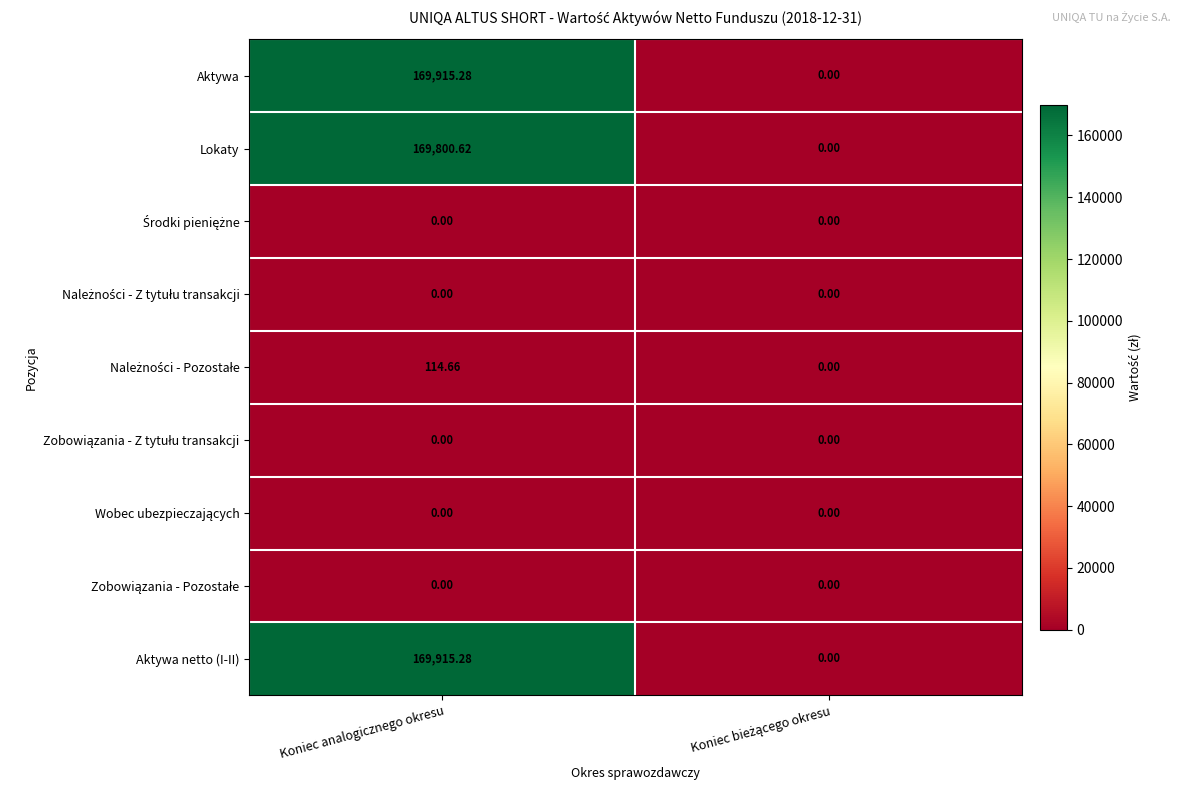

What is the maximum value shown in the chart?

169915.3